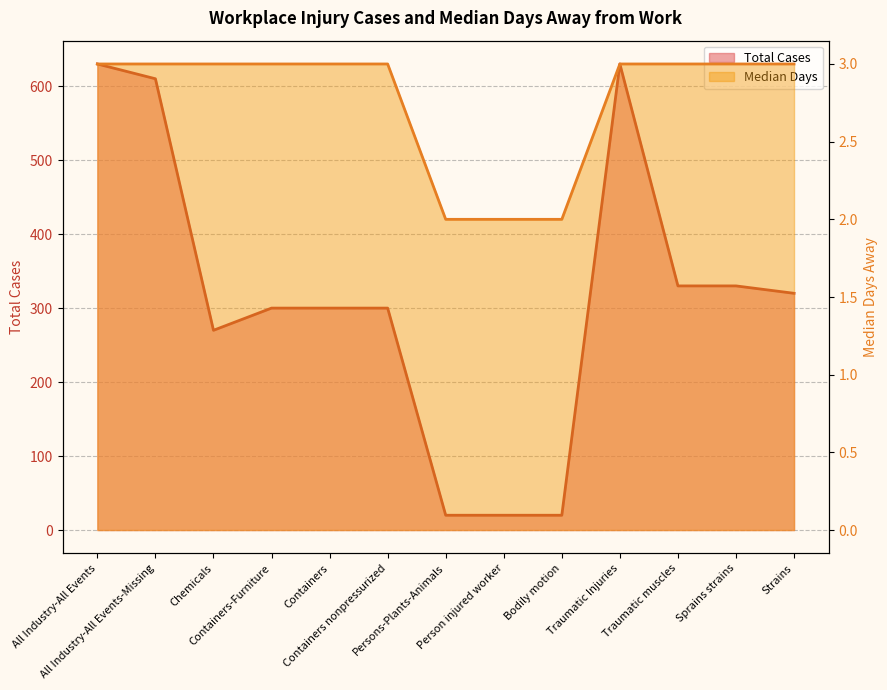

What is the smallest value displayed?

2